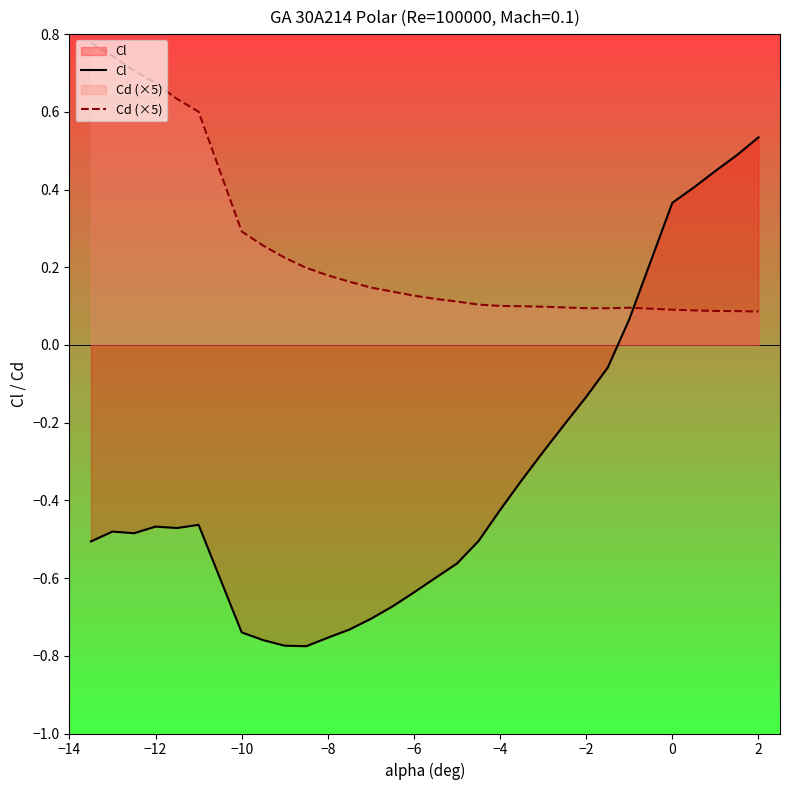

Which series has the widest spread of values?

Cl